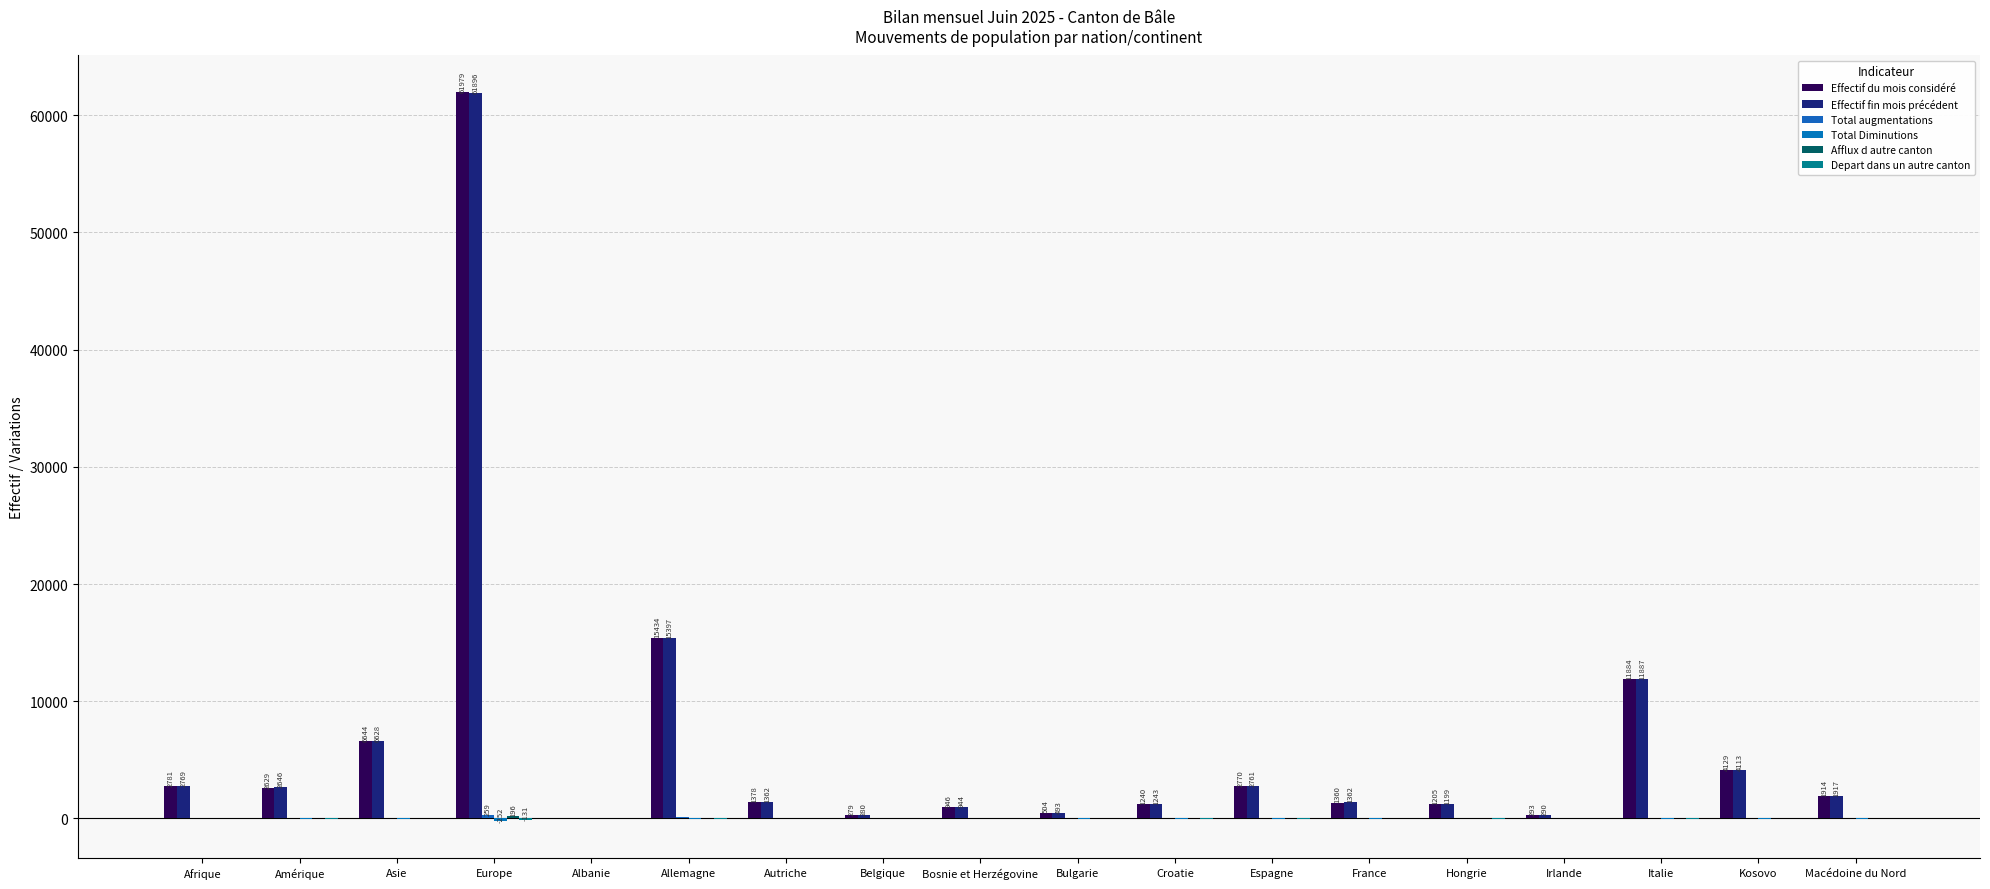

How many groups of bars are there?

18